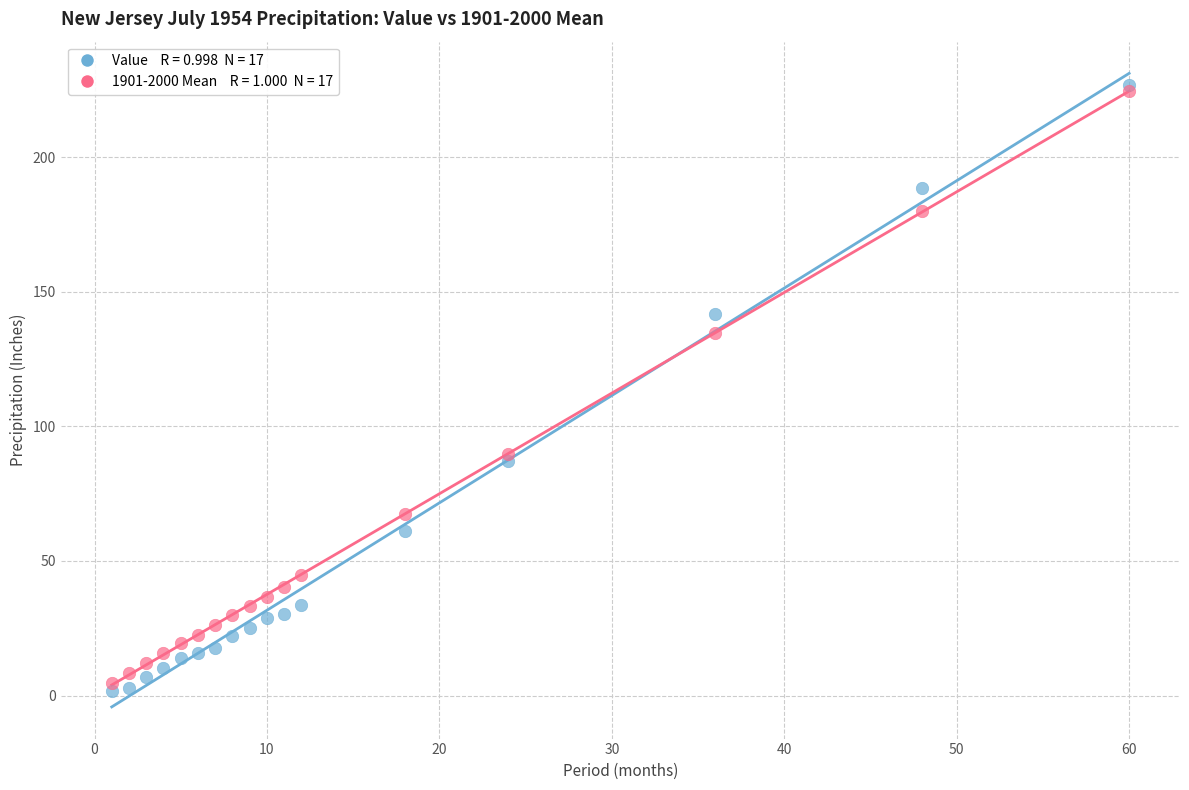

Across all series, what Y value is closest to 114?

134.8